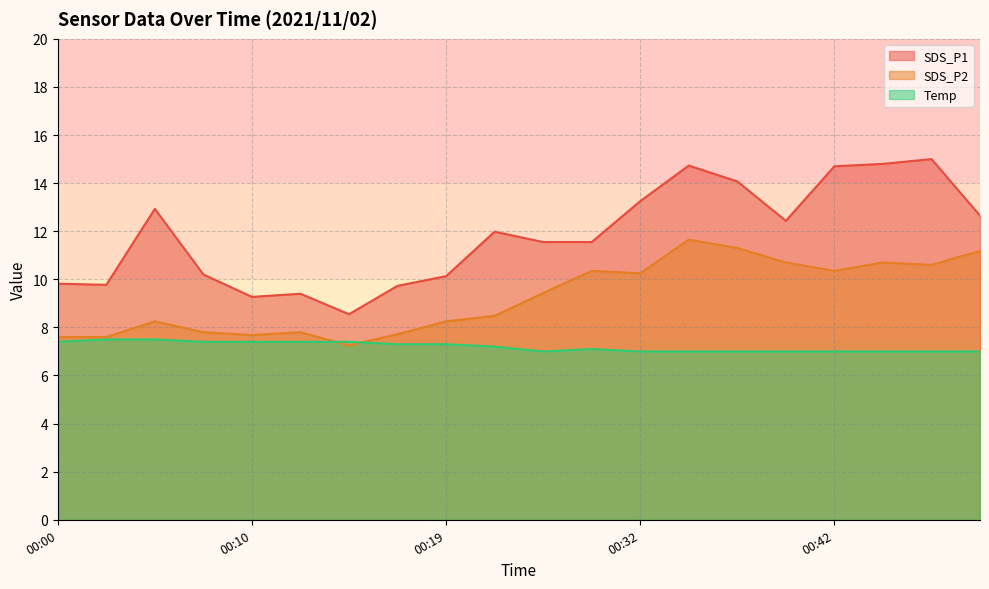

True or false: SDS_P2 and SDS_P1 intersect in this chart.

False